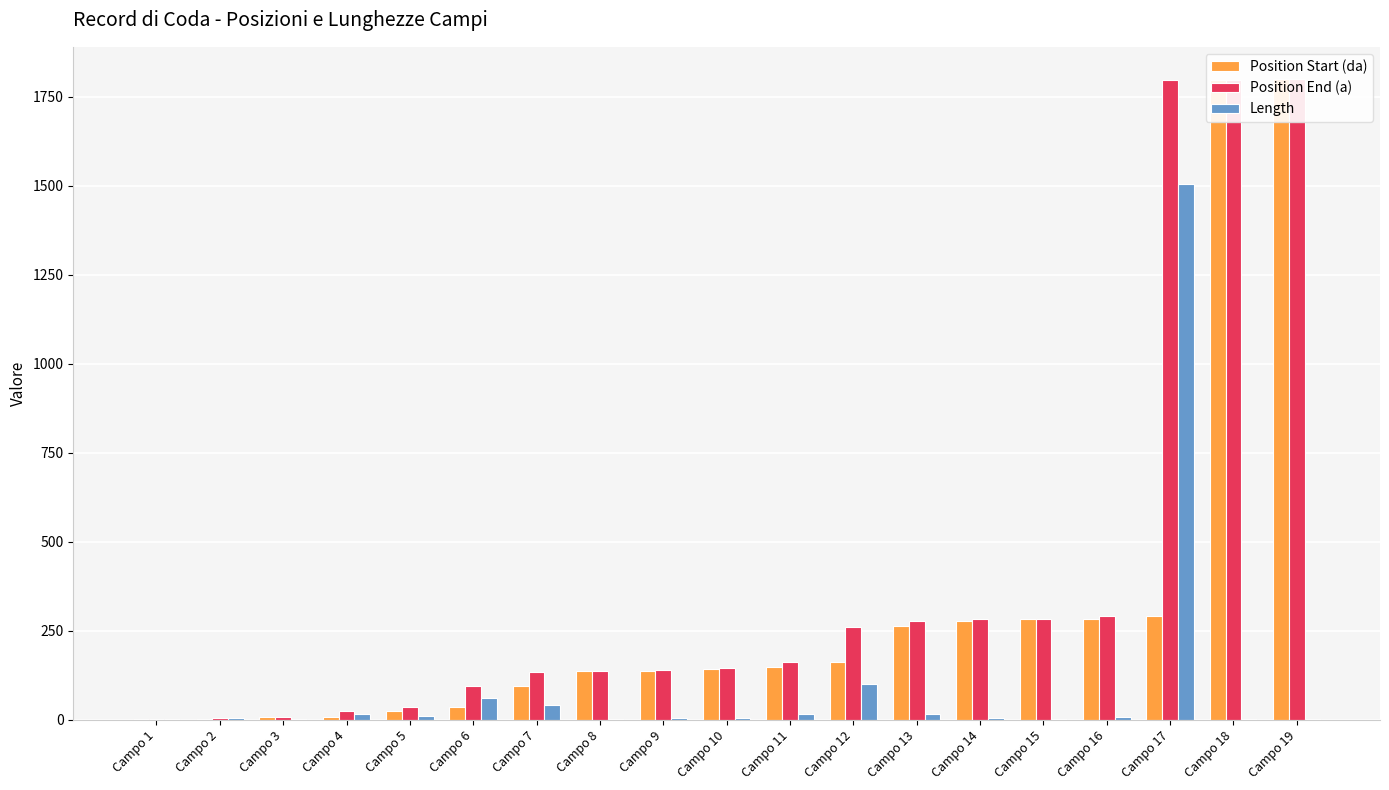

List the labels in order of Position Start (da) value, largest first.

Campo 19, Campo 18, Campo 17, Campo 16, Campo 15, Campo 14, Campo 13, Campo 12, Campo 11, Campo 10, Campo 9, Campo 8, Campo 7, Campo 6, Campo 5, Campo 4, Campo 3, Campo 2, Campo 1